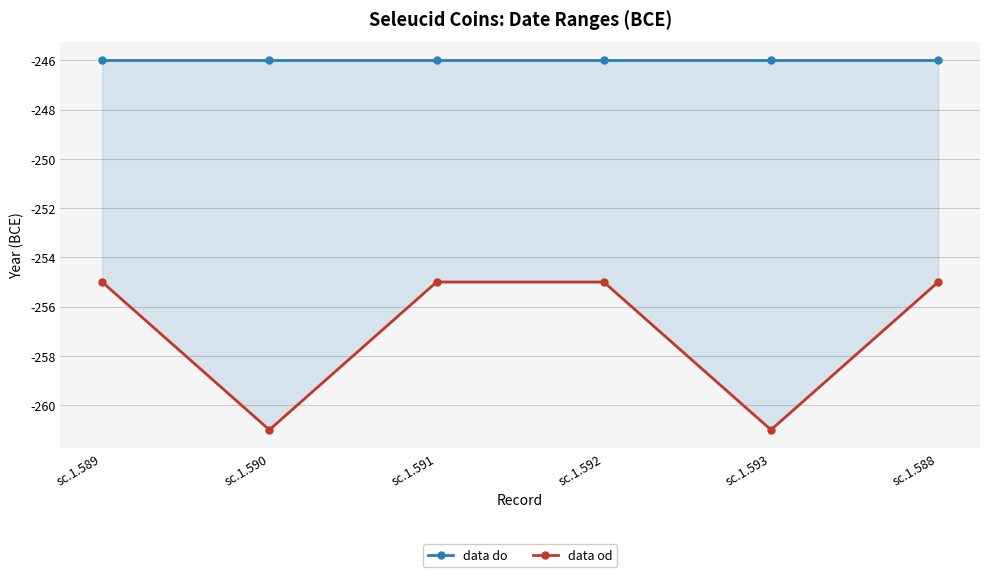

At which category is the sum across all series the highest?

sc.1.589